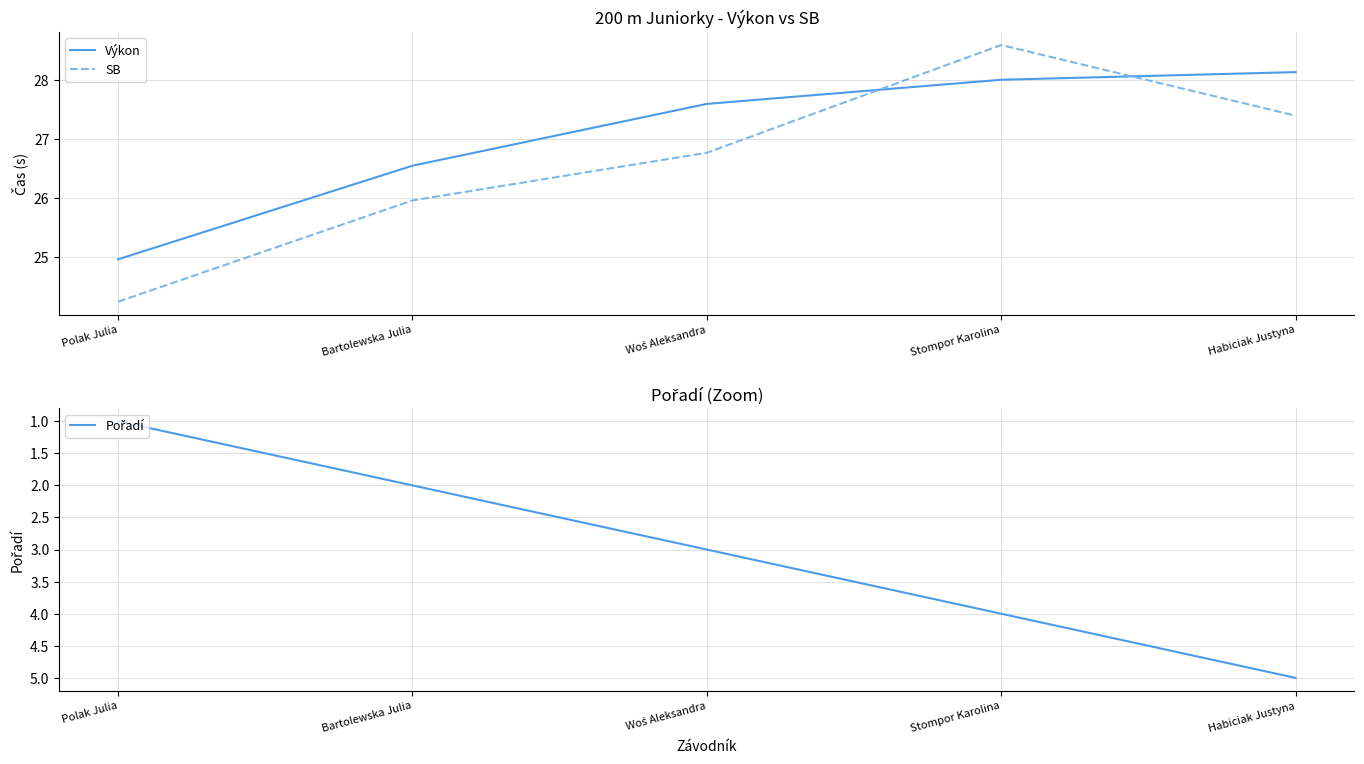

What is the sum of the Pořadí values at Habiciak Justyna and Bartolewska Julia?

7.0